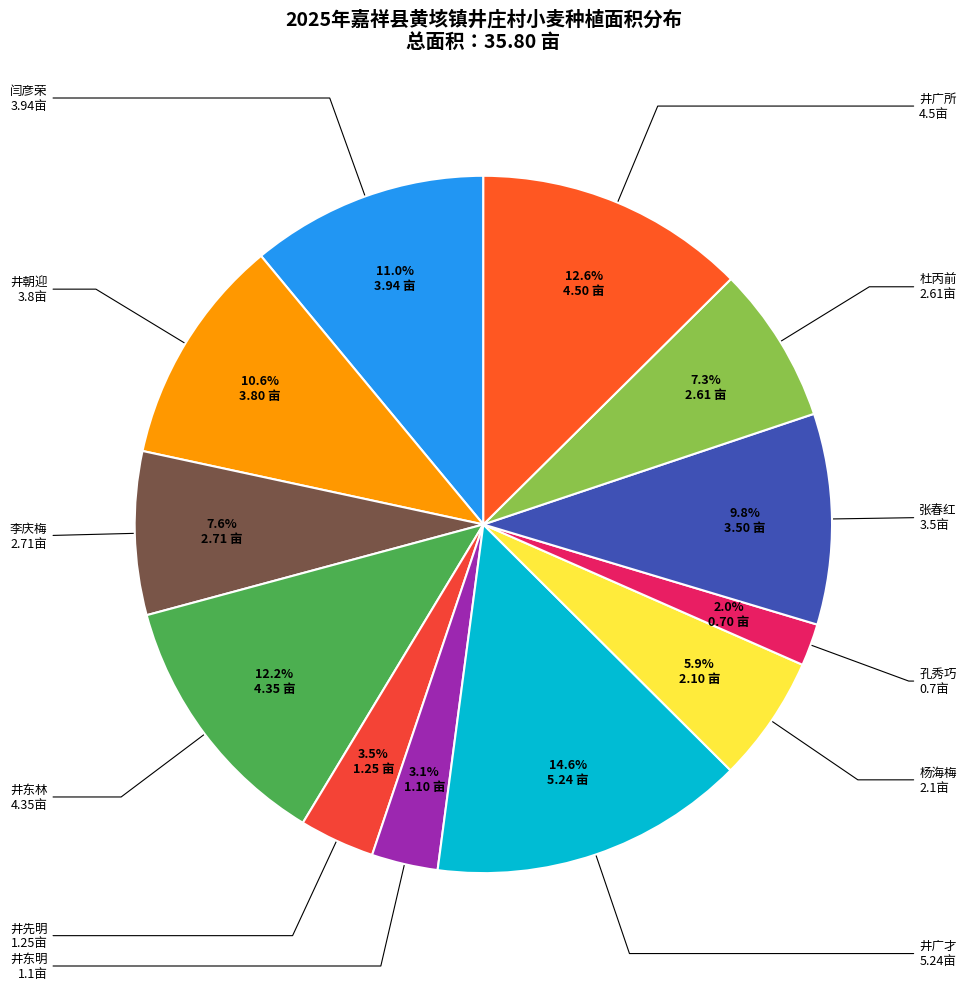

Which category has the smallest portion of the pie?

孔秀巧